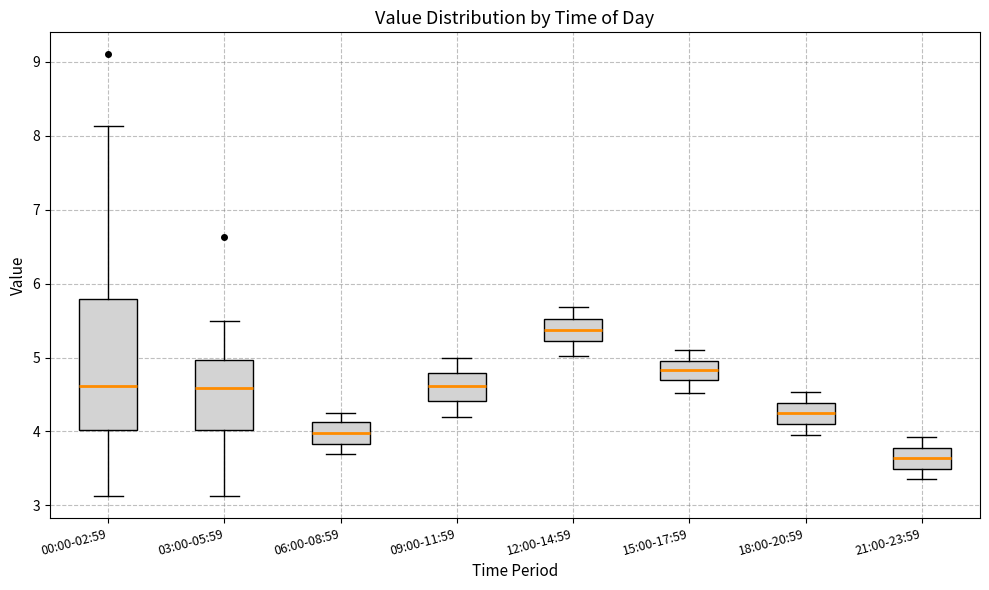

Reading left to right, transcribe this box plot: for each box, give where its median line is, the range the box spans, and where its two whiskers end, as read against the y-axis. The values are not printed on the chart, so give them approximately, as read against the axis.

00:00-02:59: median 4.6, box 4.0 to 5.8, whiskers 3.1 to 8.1
03:00-05:59: median 4.6, box 4.0 to 5.0, whiskers 3.1 to 5.5
06:00-08:59: median 4.0, box 3.8 to 4.1, whiskers 3.7 to 4.3
09:00-11:59: median 4.6, box 4.4 to 4.8, whiskers 4.2 to 5.0
12:00-14:59: median 5.4, box 5.2 to 5.5, whiskers 5.0 to 5.7
15:00-17:59: median 4.8, box 4.7 to 5.0, whiskers 4.5 to 5.1
18:00-20:59: median 4.2, box 4.1 to 4.4, whiskers 4.0 to 4.5
21:00-23:59: median 3.6, box 3.5 to 3.8, whiskers 3.4 to 3.9